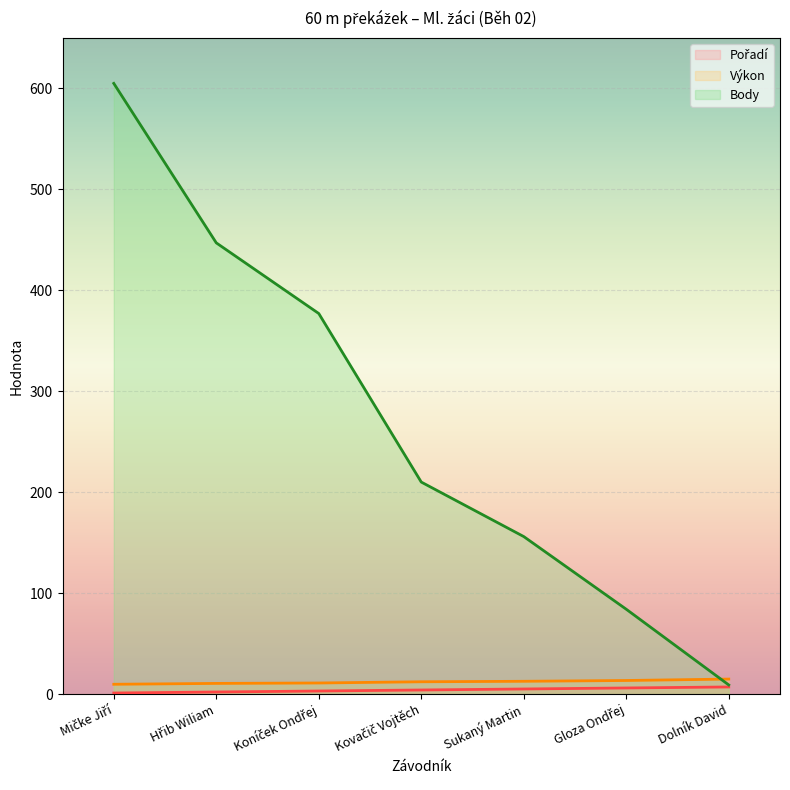

What is the difference between the maximum and minimum values in the Výkon series?

5.2